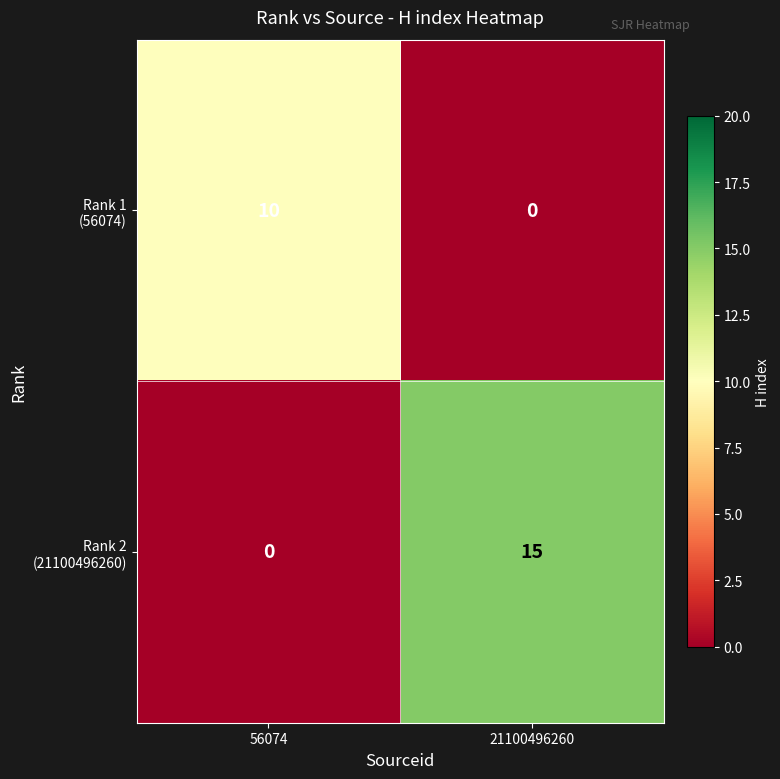

What is the spread (max minus min) of values at 21100496260?

15